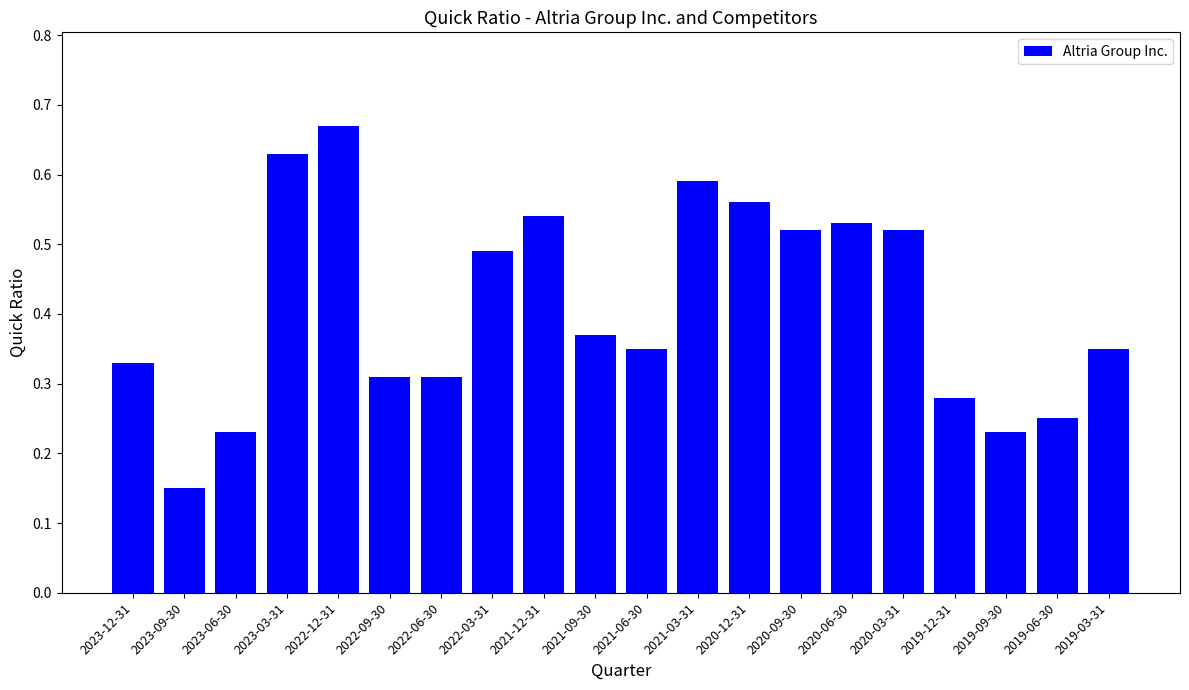

At which label is the value closest to 0?

2023-09-30